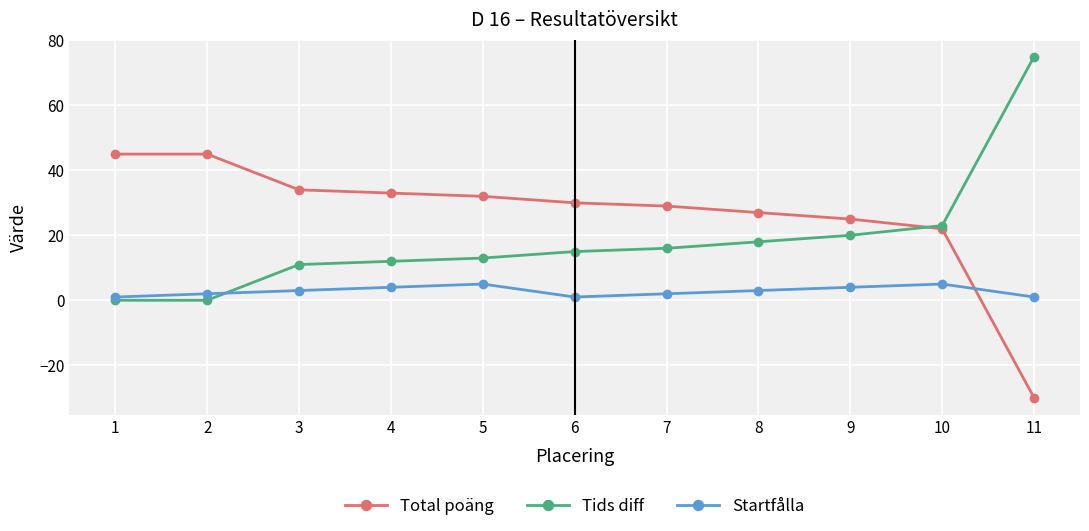

What is the value of the Tids diff point at the 4th from the left?

12